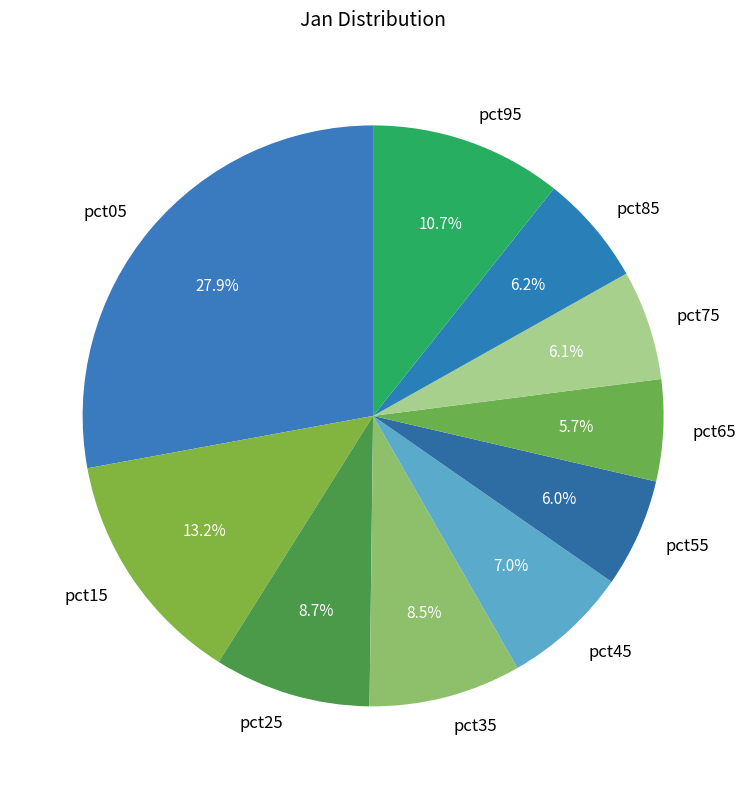

Combined, what portion of the pie is pct45 and pct85?

13.2%